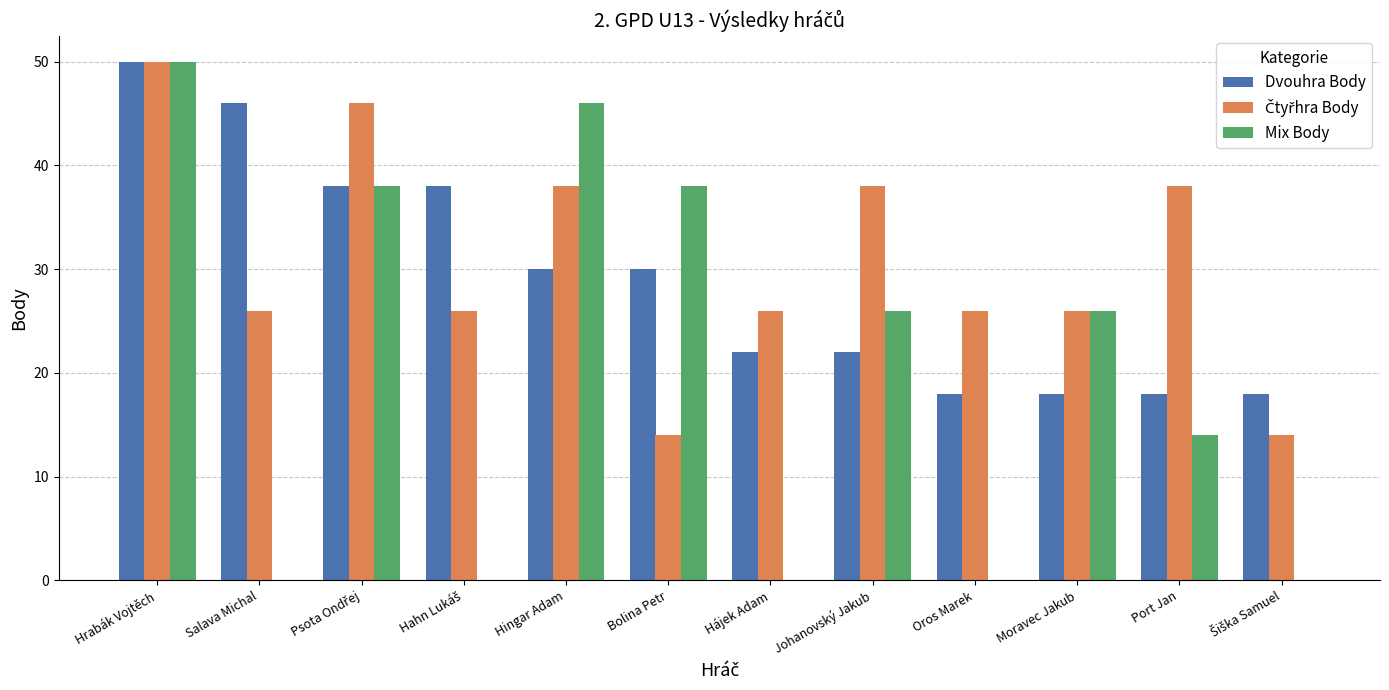

Is the value of Dvouhra Body at Port Jan greater than the value of Mix Body at Hrabák Vojtěch?

No